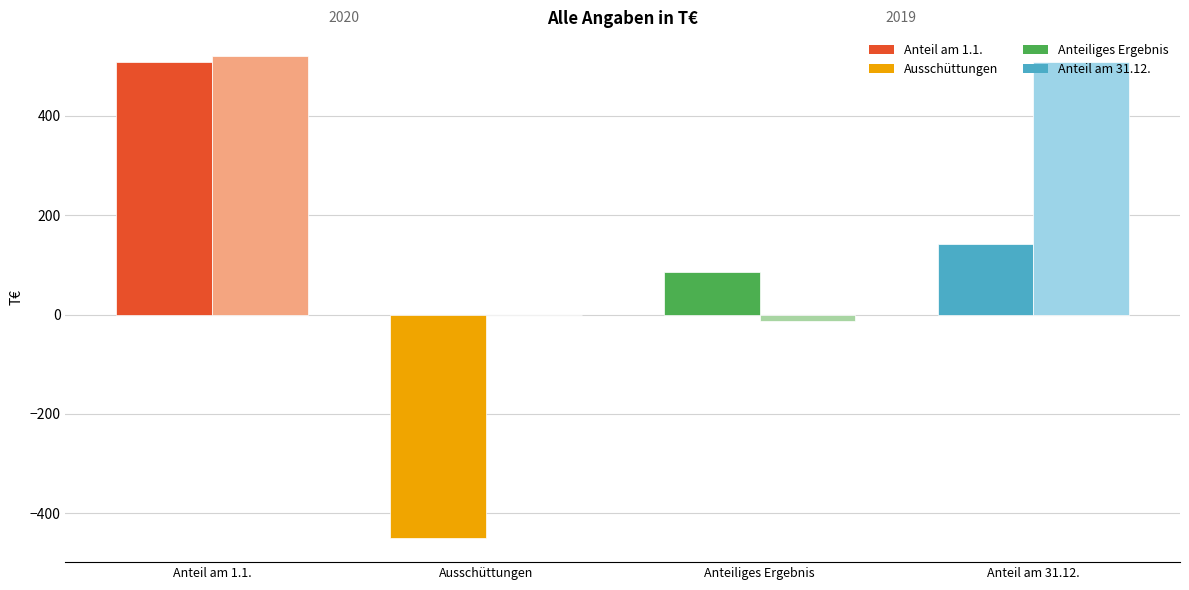

What is the label of the 2nd bar from the left?

Ausschüttungen